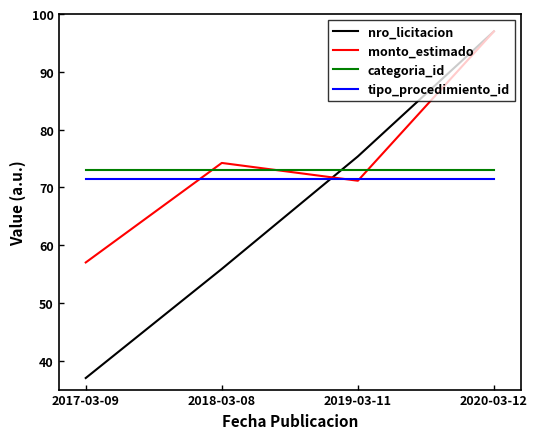

Rank the categories by nro_licitacion value from lowest to highest.

2017-03-09, 2018-03-08, 2019-03-11, 2020-03-12